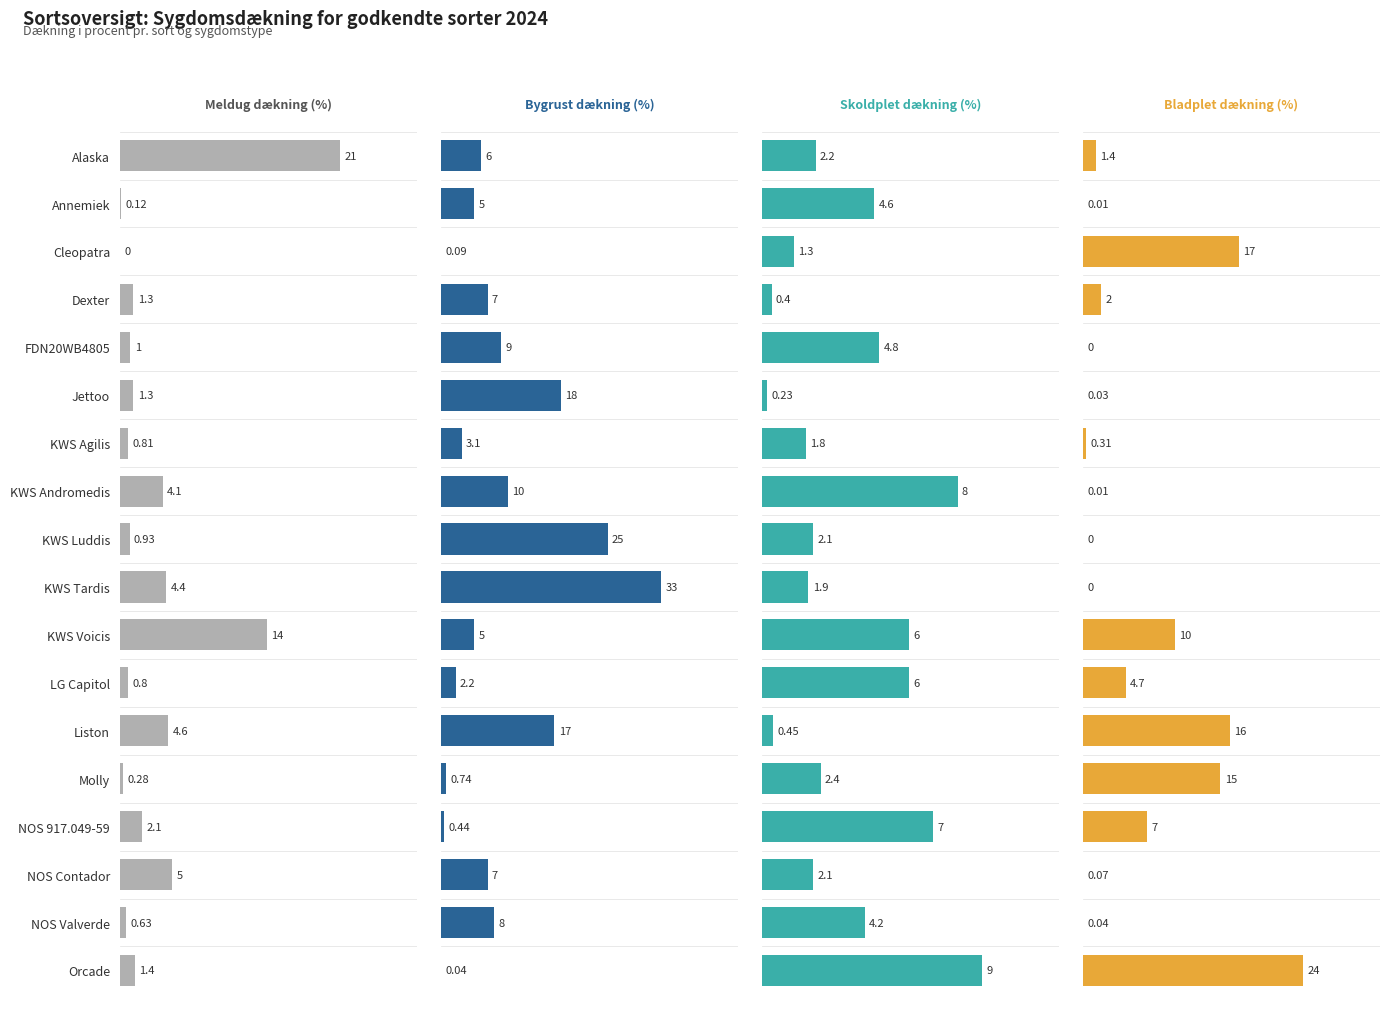

What is the value of the Bladplet dækning (%) bar at the 18th from the left?

24.0